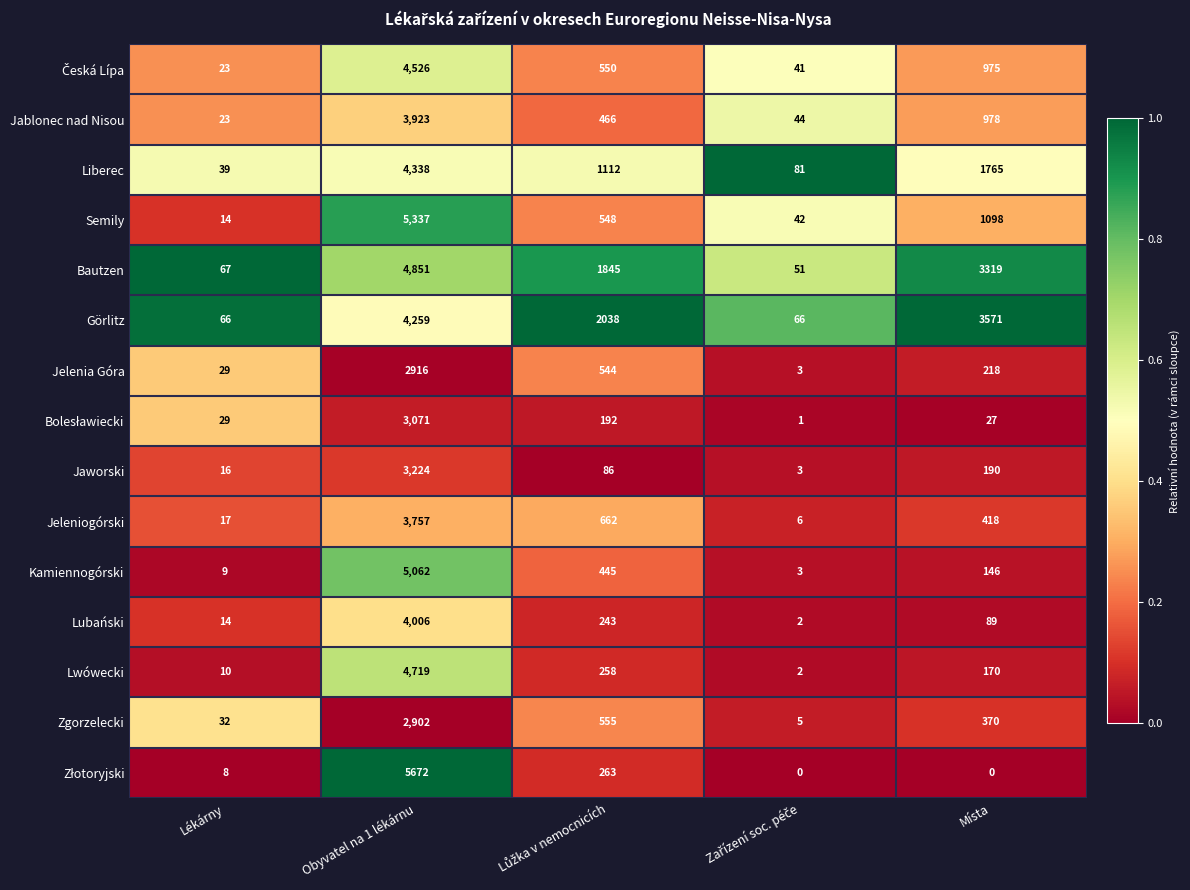

Where does the Jablonec nad Nisou series first go above 466?

Obyvatel na 1 lékárnu